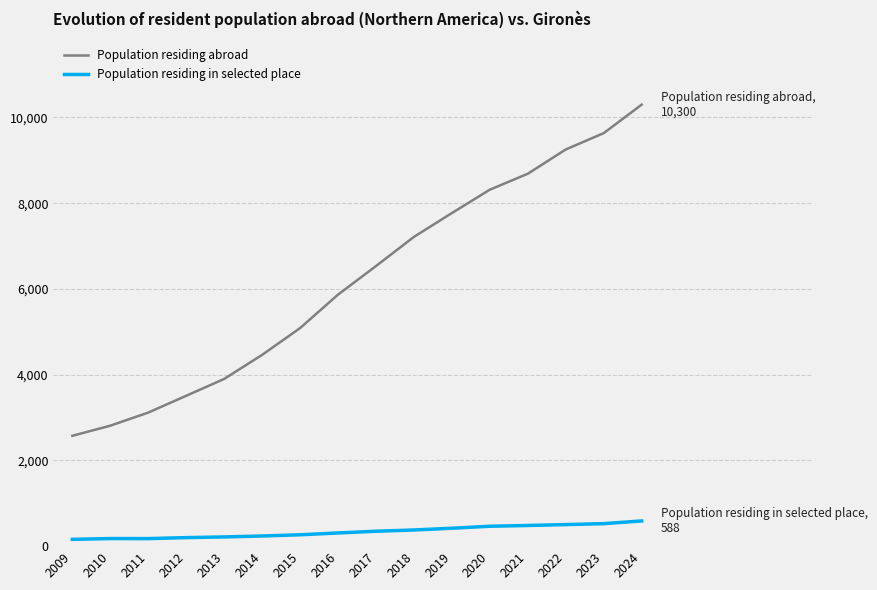

Is this an area chart (filled region under the line)?

No